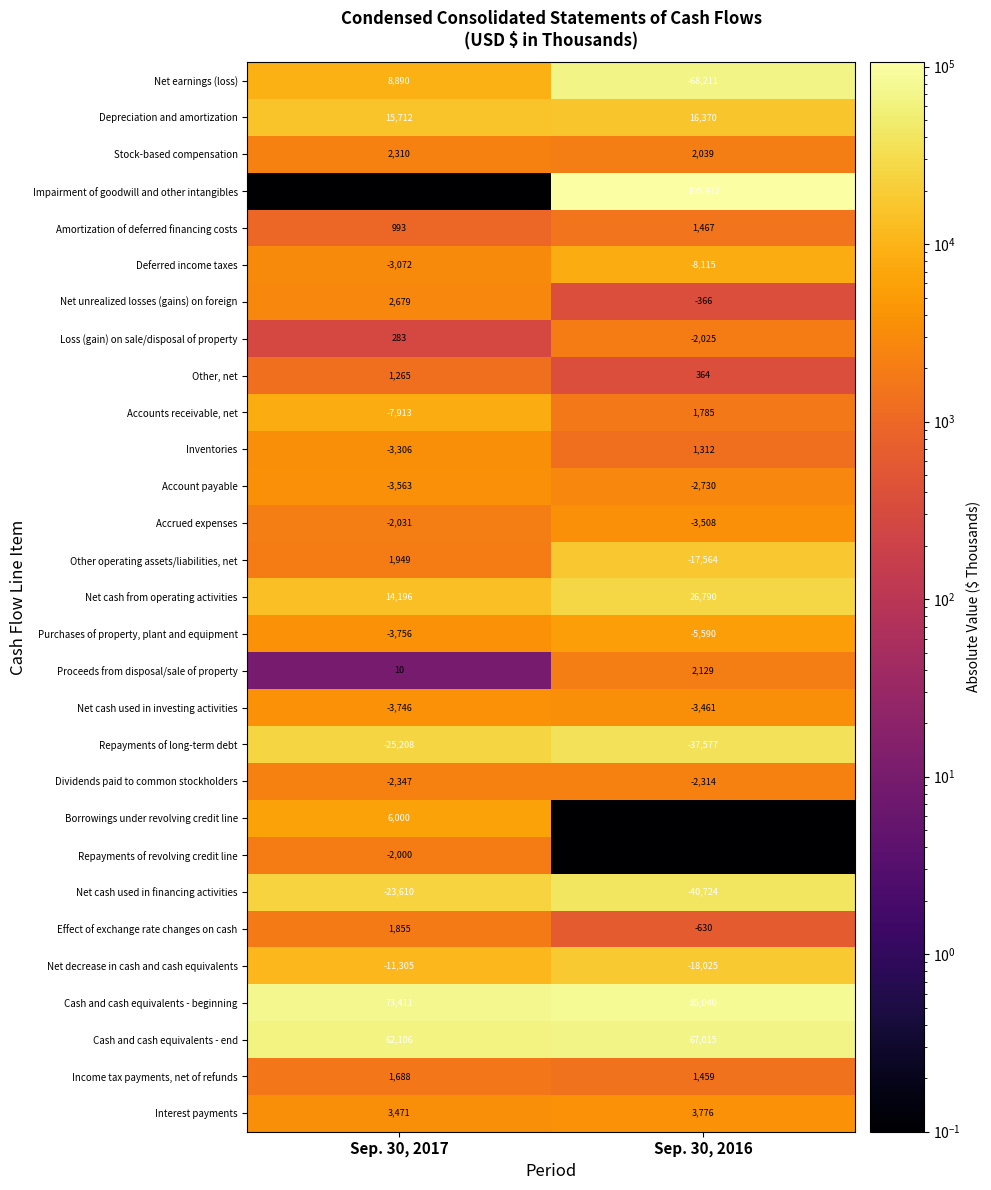

Rank the categories by Accounts receivable, net value from lowest to highest.

Sep. 30, 2017, Sep. 30, 2016